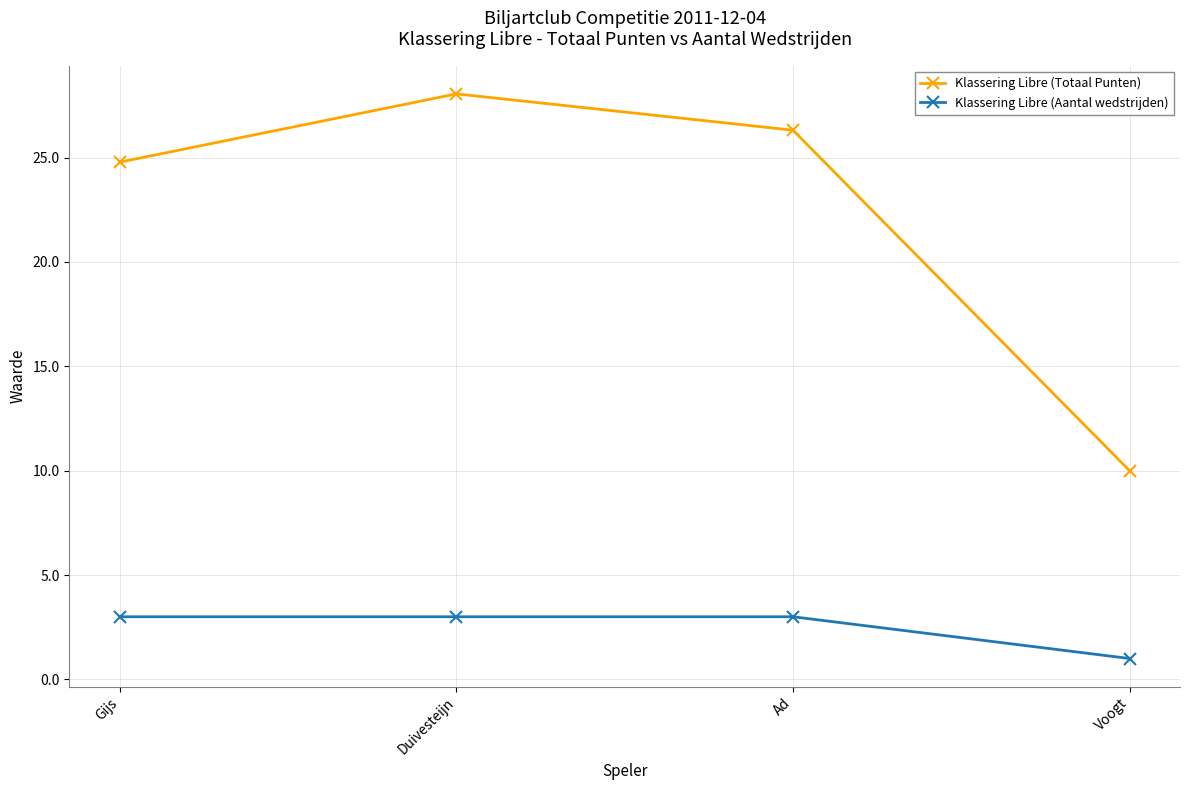

Rank the series at Voogt from lowest to highest value.

Klassering Libre (Aantal wedstrijden), Klassering Libre (Totaal Punten)